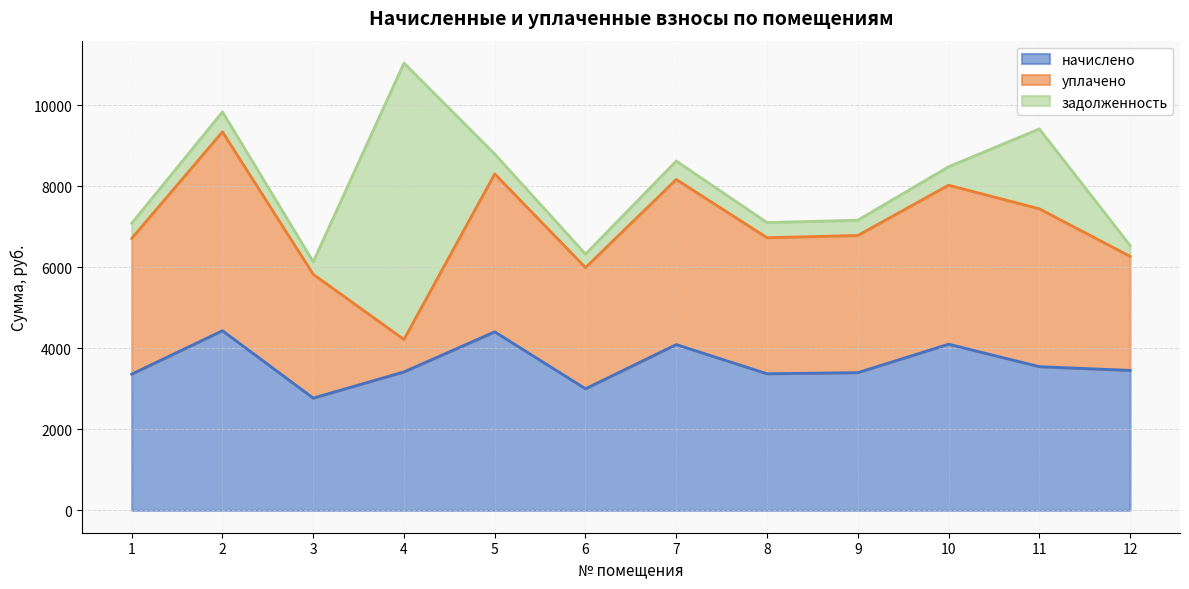

True or false: начислено has more than 2 points higher than both neighbors.

True